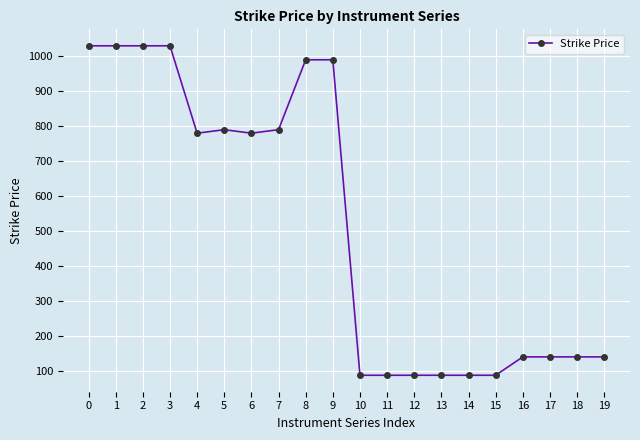

Read the value at 15.

87.5